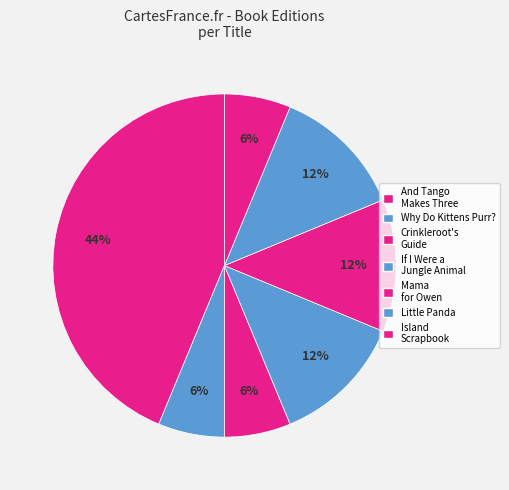

Is the sum of Mama for Owen and Why Do Kittens Purr? greater than half?

No